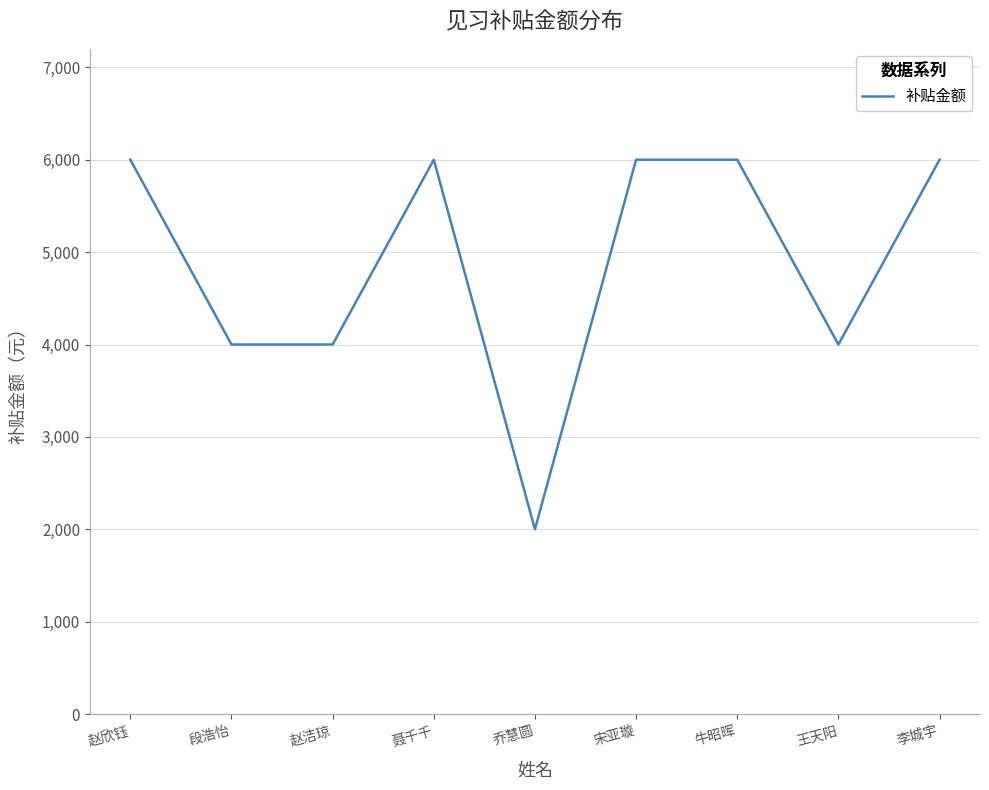

What is the average value?

4889